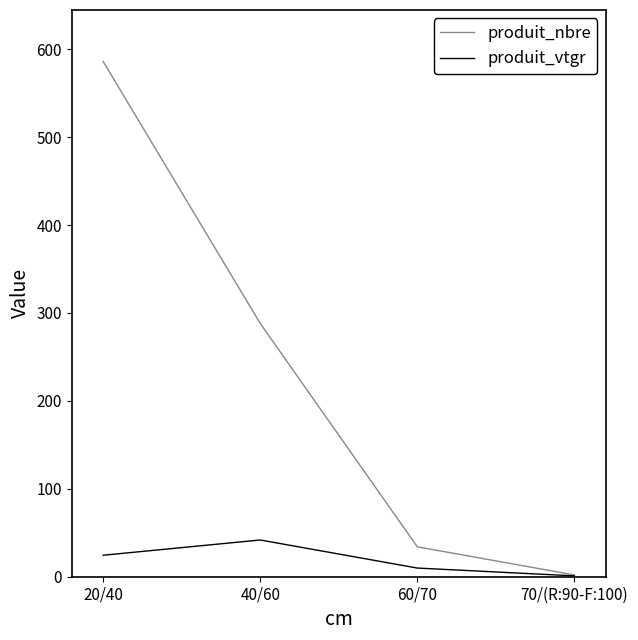

What are all the series names shown in the legend?

produit_nbre, produit_vtgr